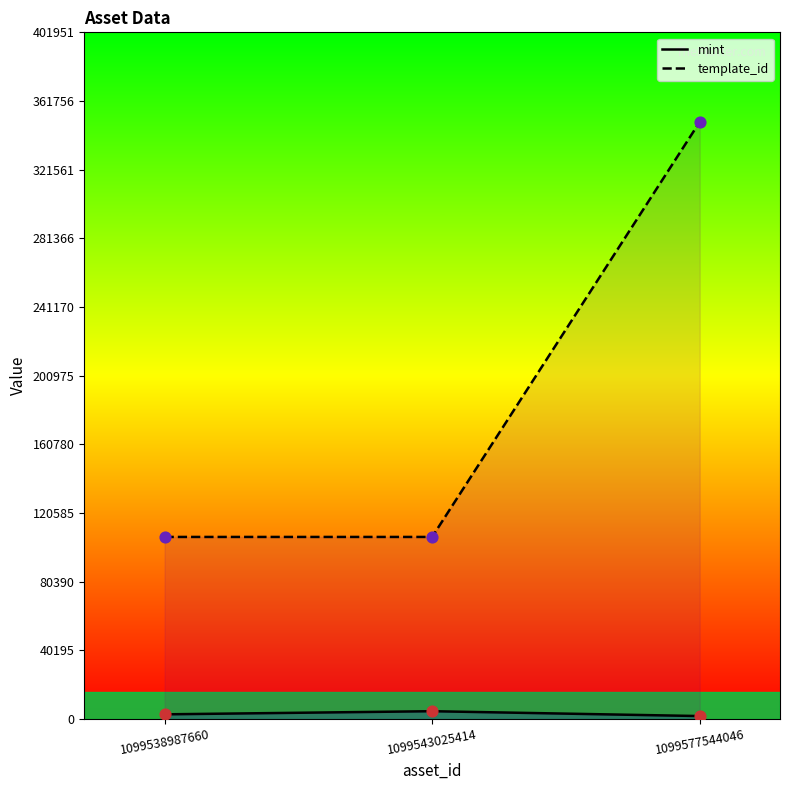

At which category is the sum across all series the highest?

1099577544046